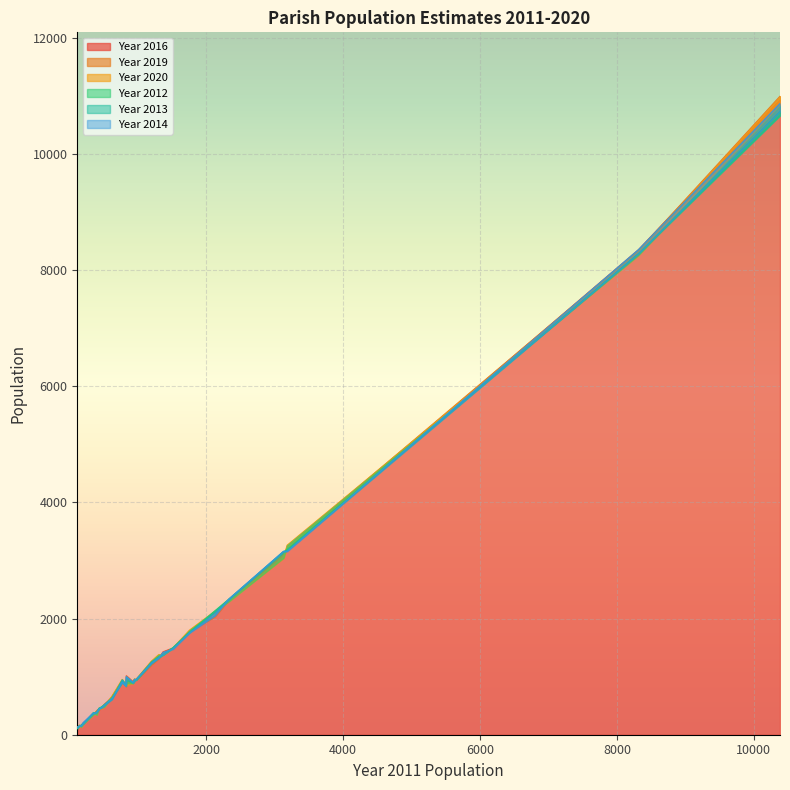

Is it true that Year 2013 equals 1762 at 1757?

True